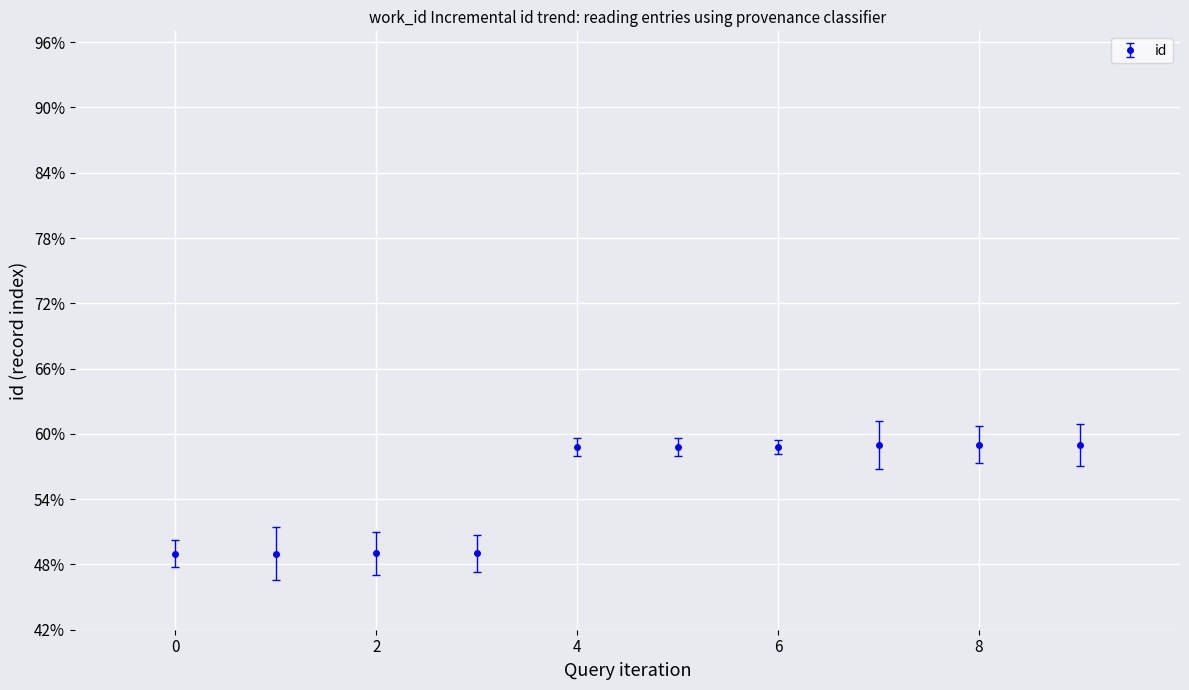

How many lines are shown in the chart?

1